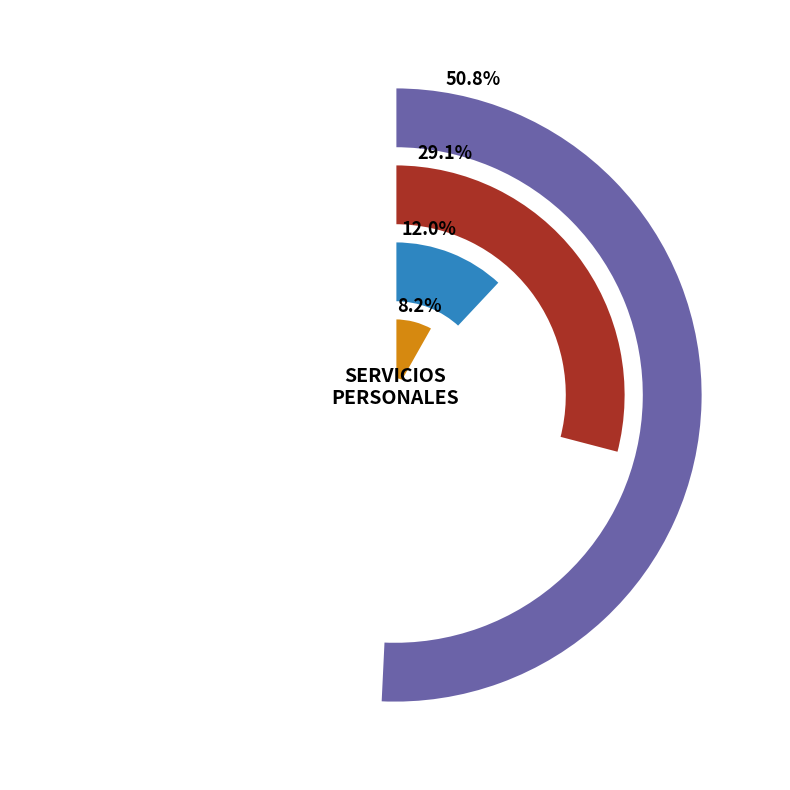

To the nearest percent, what is the difference between the REMUNERACIONES AL PERSONAL DE CARÁCTER EVENTUAL and SERVICIOS PERSONALES slice percentages?

39%